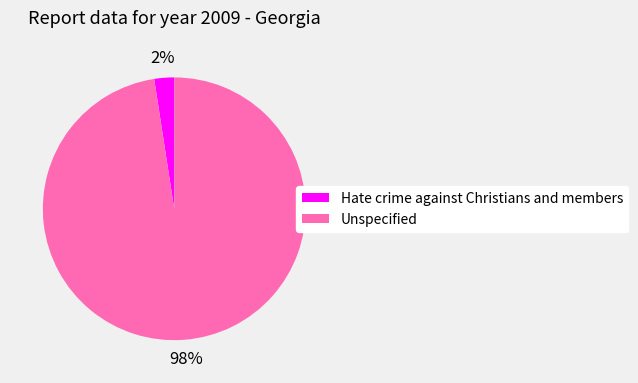

Count the number of slices in the pie.

2